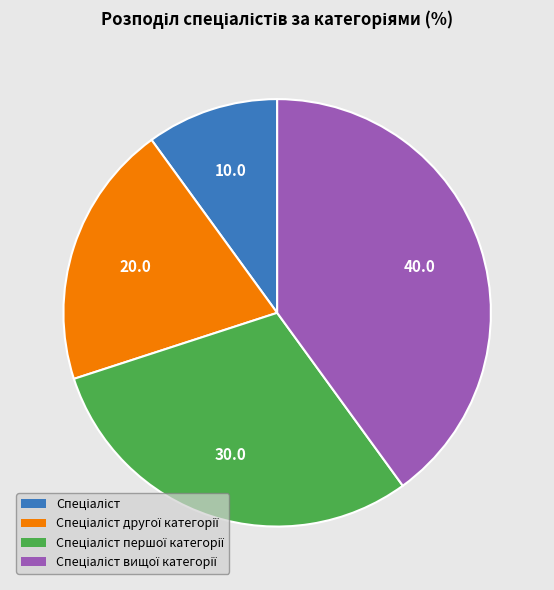

Is there a majority slice in this chart?

No